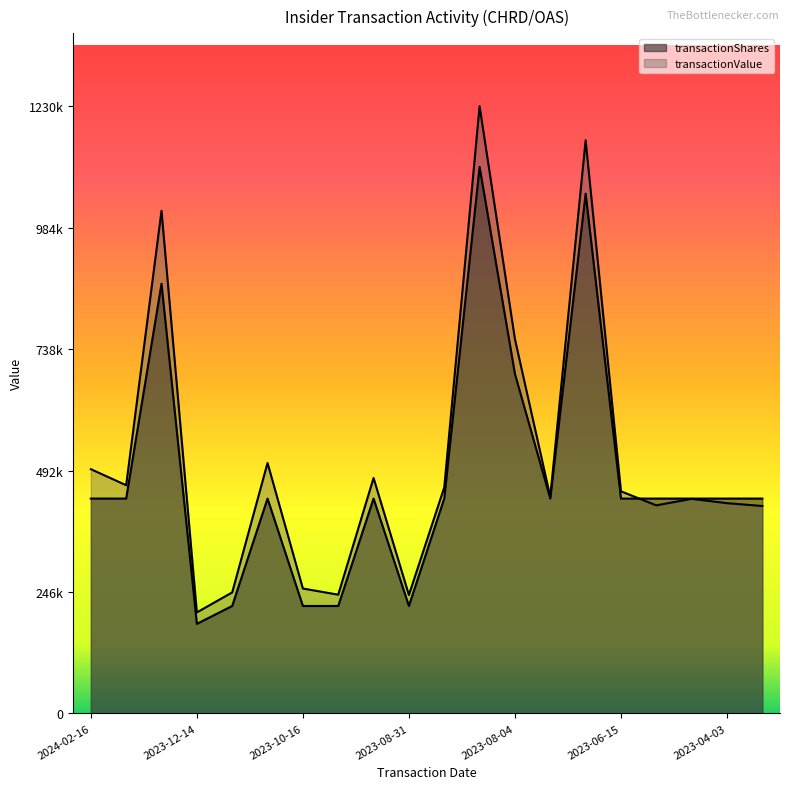

What is the difference between the maximum and minimum values in the transactionValue series?

1026048.0